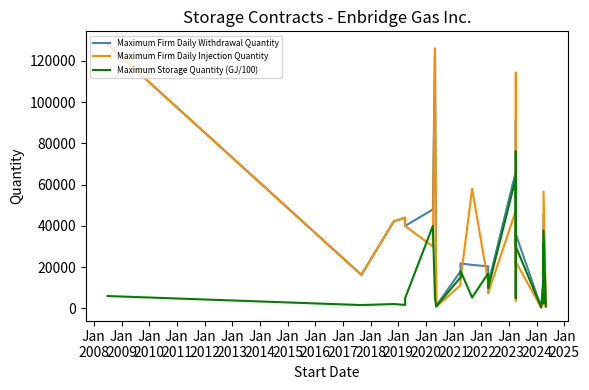

How many values in the Maximum Storage Quantity (GJ/100) series exceed 10000?

16